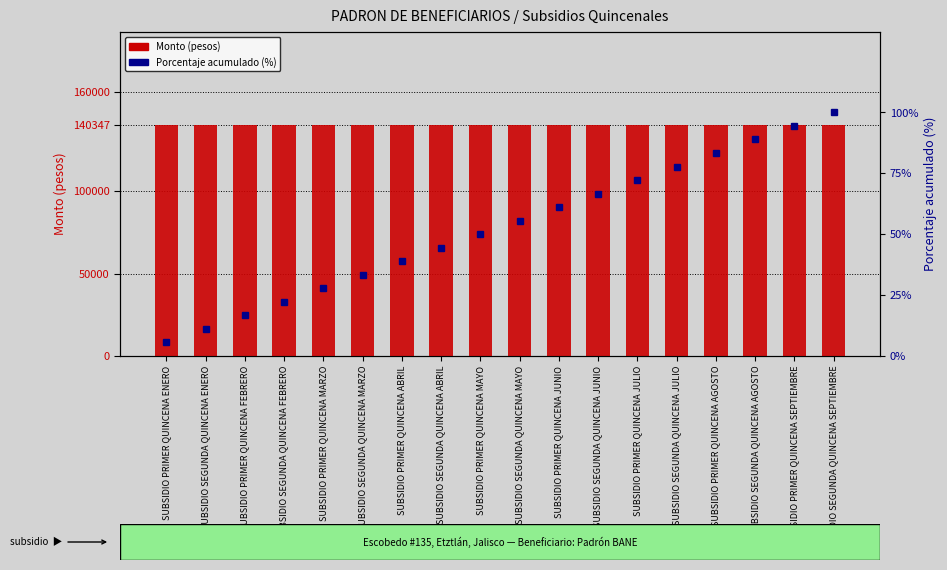

What are all the series names shown in the legend?

Monto (pesos), Porcentaje acumulado (%)